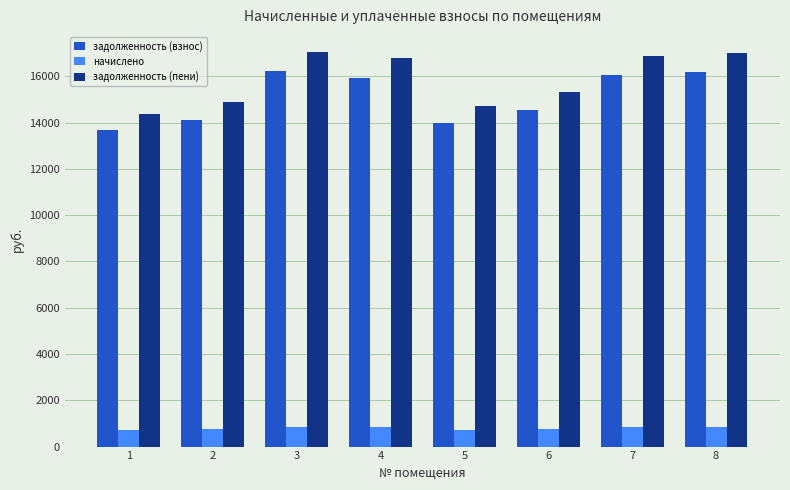

How many values in the задолженность (пени) series are below 16784?

4